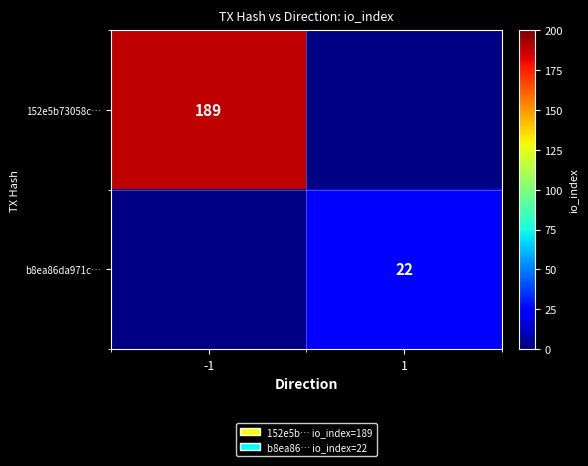

Is the value of 152e5b73058c… at 1 greater than the value of b8ea86da971c… at -1?

Yes